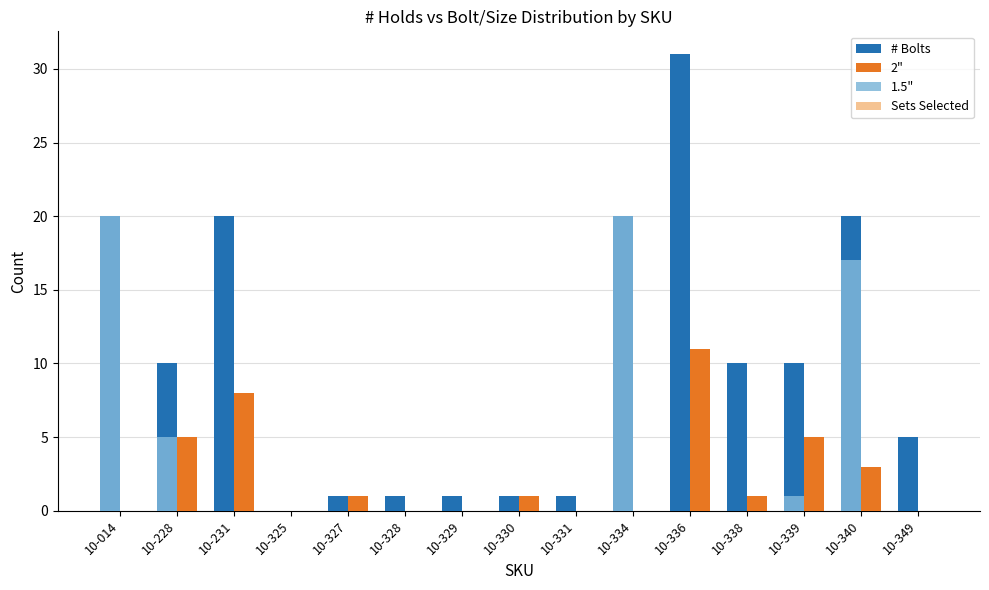

Is the value of 1.5" at 10-330 greater than the value of # Bolts at 10-339?

No